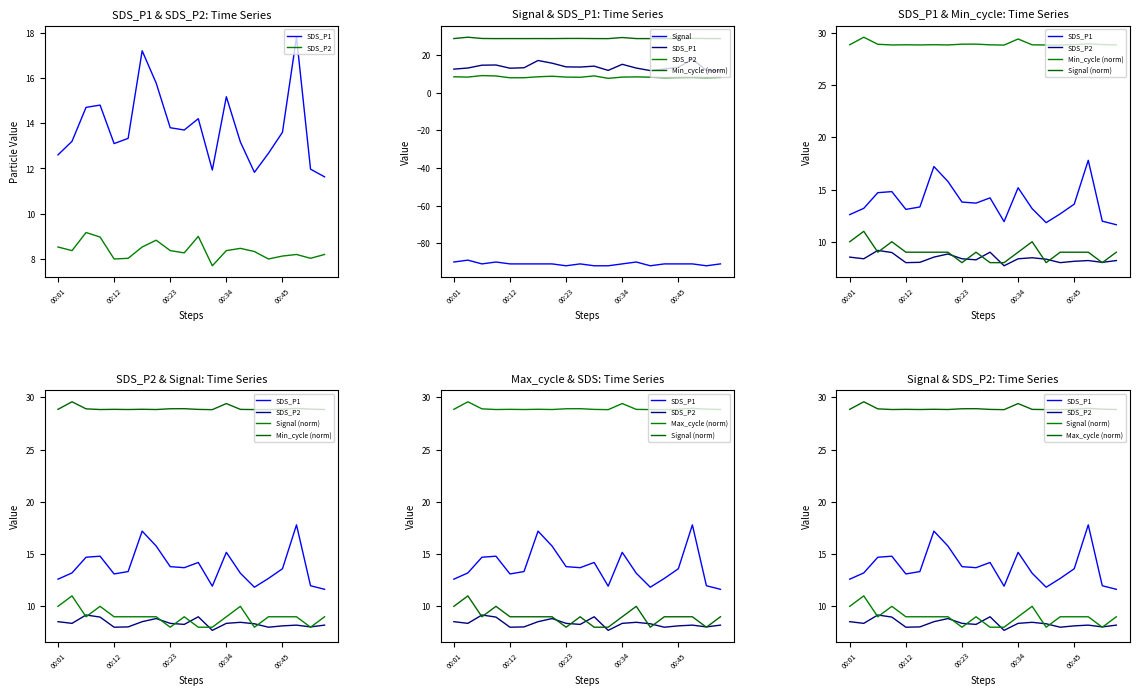

Reading left to right, list all the values displayed in this chart.

SDS_P1: 12.6	13.2	14.7	14.8	13.1	13.3	17.2	15.8	13.8	13.7	14.2	11.9	15.2	13.2	11.8	12.7	13.6	17.8	12.0	11.6
SDS_P2: 8.5	8.4	9.2	9.0	8.0	8.0	8.5	8.8	8.4	8.3	9.0	7.7	8.4	8.5	8.3	8.0	8.1	8.2	8.0	8.2
Signal: -90.0	-89.0	-91.0	-90.0	-91.0	-91.0	-91.0	-91.0	-92.0	-91.0	-92.0	-92.0	-91.0	-90.0	-92.0	-91.0	-91.0	-91.0	-92.0	-91.0
Min_cycle (norm): 28.9	29.6	28.9	28.8	28.9	28.8	28.9	28.8	28.9	28.9	28.9	28.8	29.4	28.9	28.8	28.8	28.9	28.9	28.9	28.8
Signal (norm): 10.0	11.0	9.0	10.0	9.0	9.0	9.0	9.0	8.0	9.0	8.0	8.0	9.0	10.0	8.0	9.0	9.0	9.0	8.0	9.0
Max_cycle (norm): 28.9	29.6	28.9	28.8	28.9	28.8	28.9	28.8	28.9	28.9	28.9	28.8	29.4	28.9	28.8	28.8	28.9	28.9	28.9	28.8